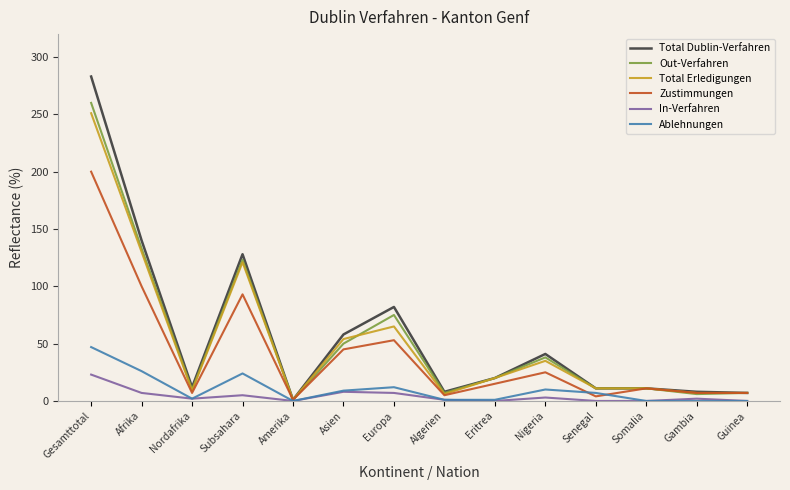

At which category does the chart reach its peak across all series?

Gesamttotal